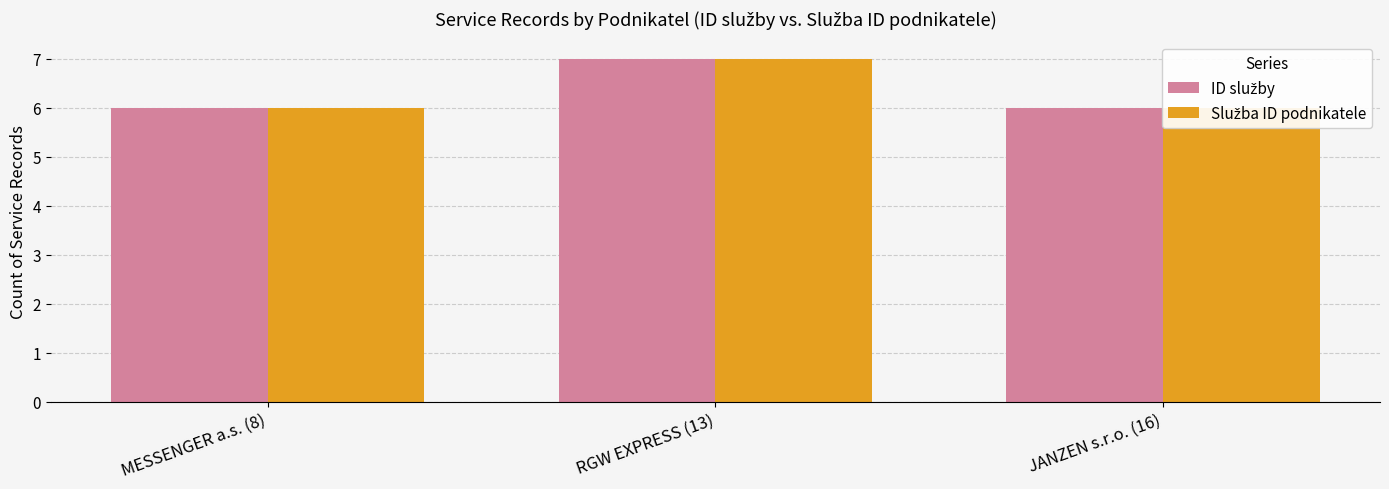

Is it true that Služba ID podnikatele equals 12 at RGW EXPRESS (13)?

False